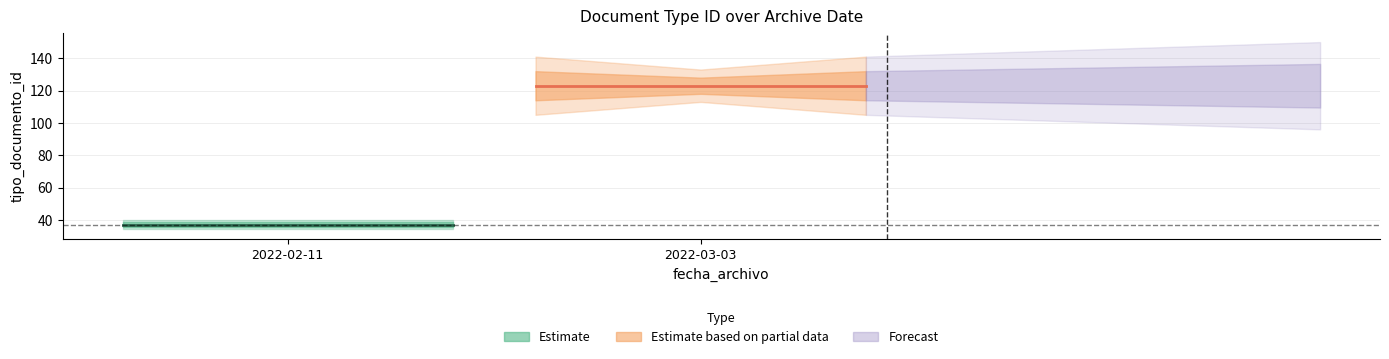

The value at 2022-02-11 is 58. True or false?

False